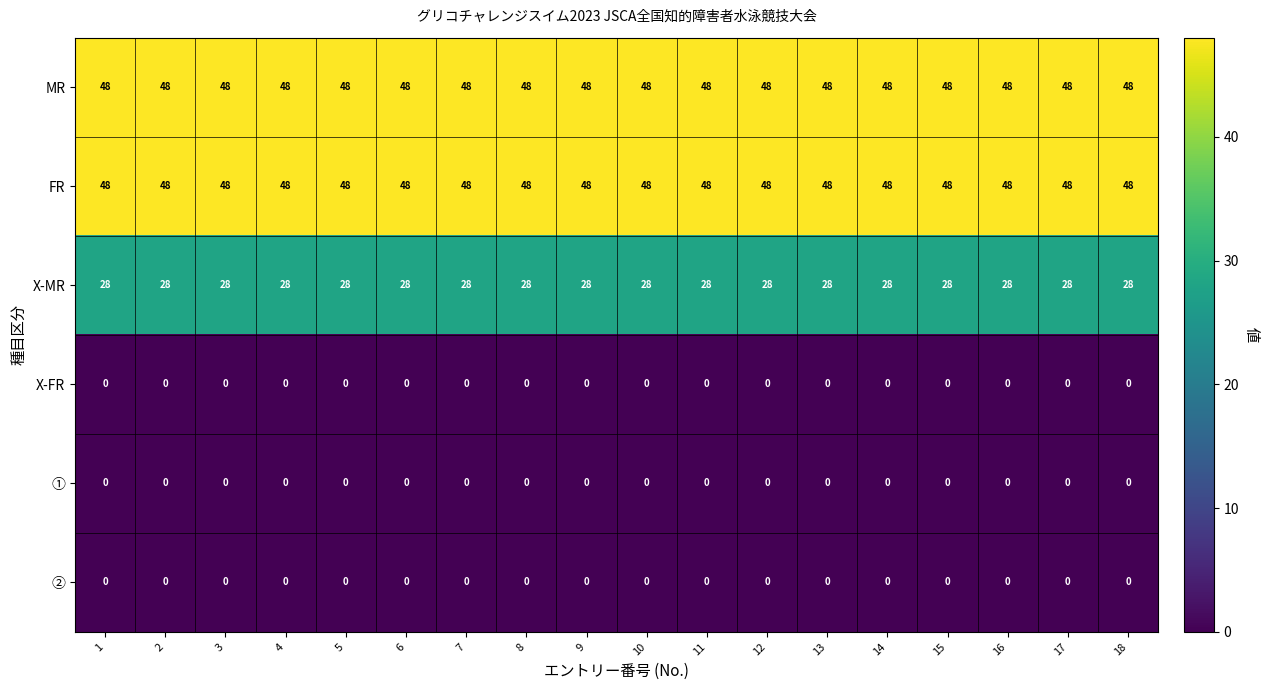

What is the spread (max minus min) of values at 17?

48